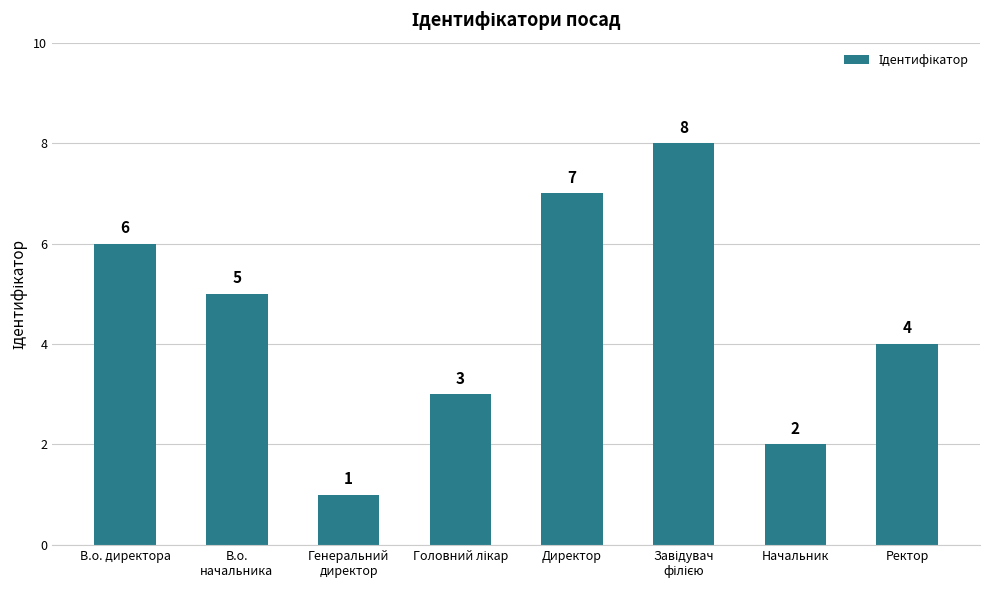

The chart shows a value of 6 at В.о. директора. True or false?

True